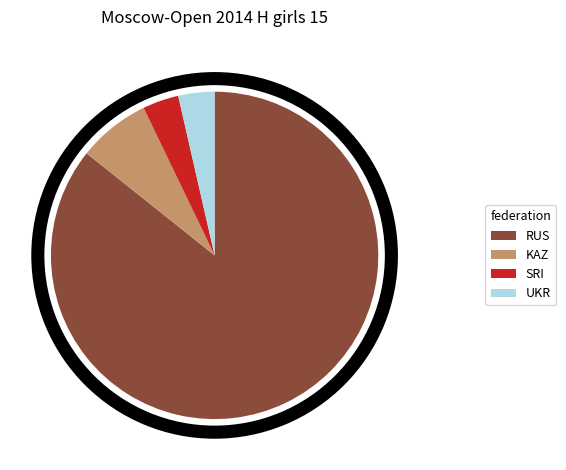

Which has a higher value, KAZ or SRI?

KAZ